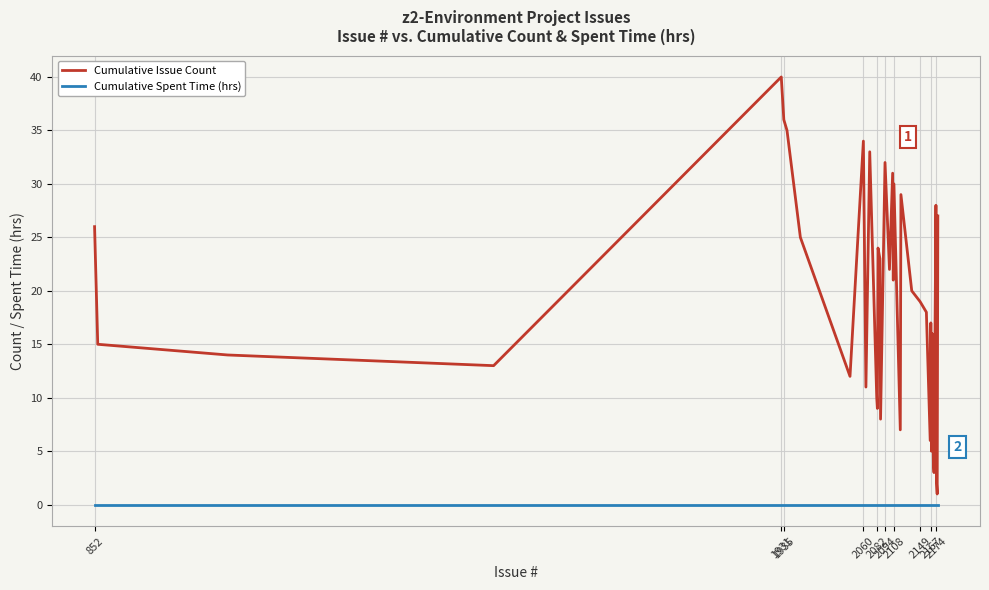

Which series has the largest total across all categories?

Cumulative Issue Count